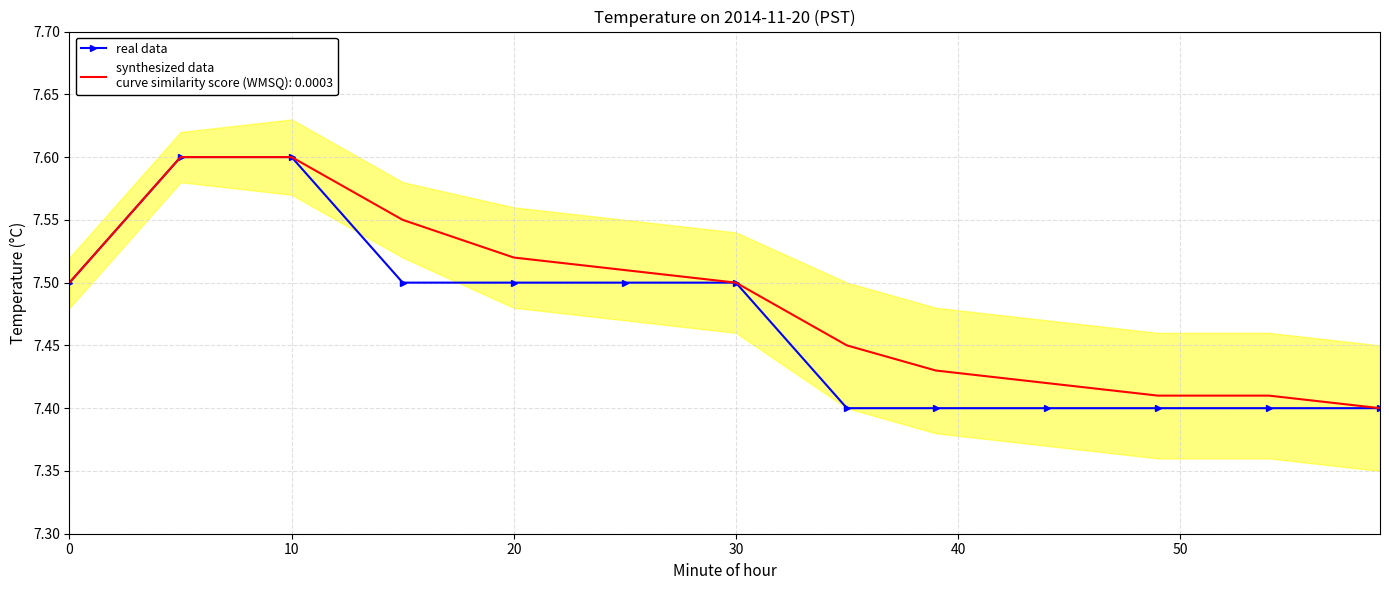

How many values are between 7 and 8?

13